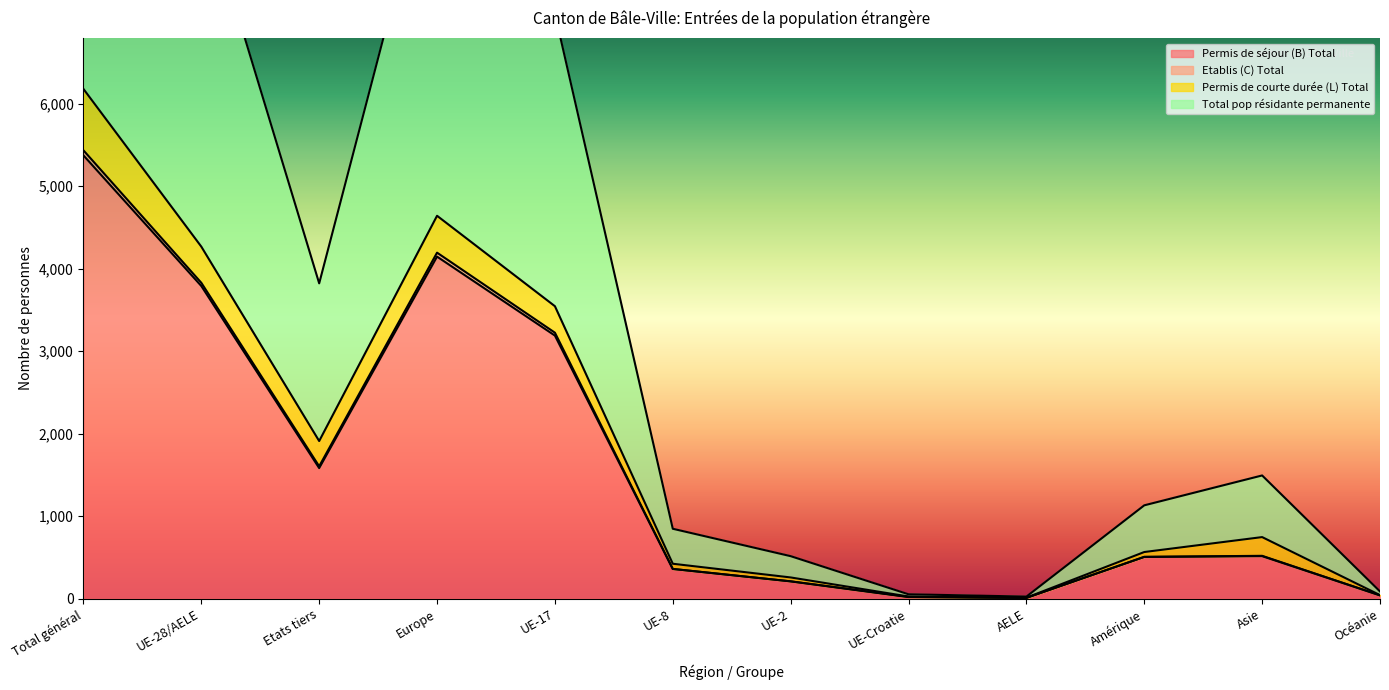

Which series has the largest total across all categories?

Total pop résidante permanente